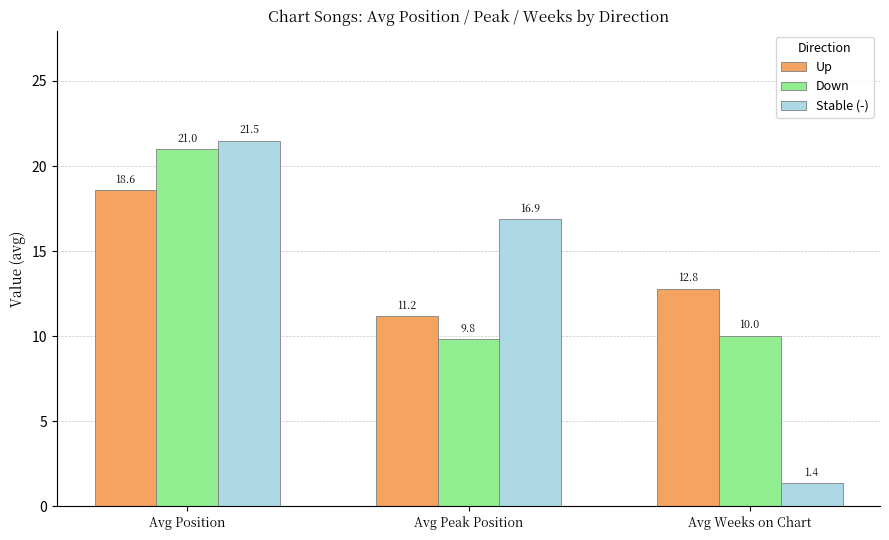

List the series in order of their peak value, highest first.

Stable (-), Down, Up